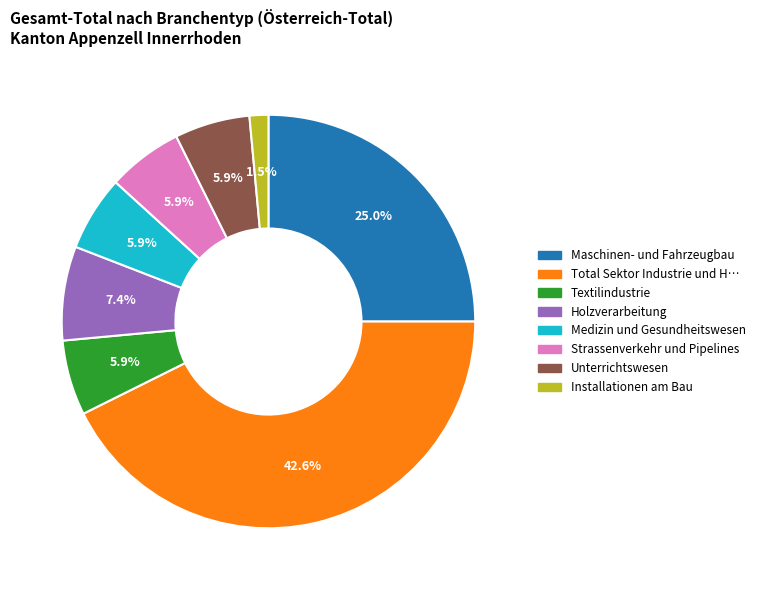

Is there any slice that represents more than half of the pie?

No